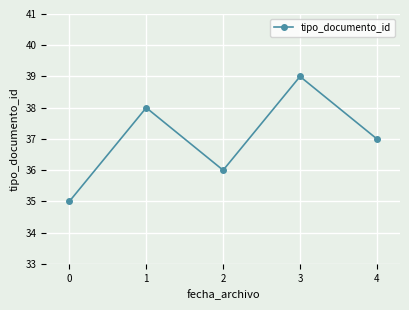

What is the difference between the maximum and minimum values?

4